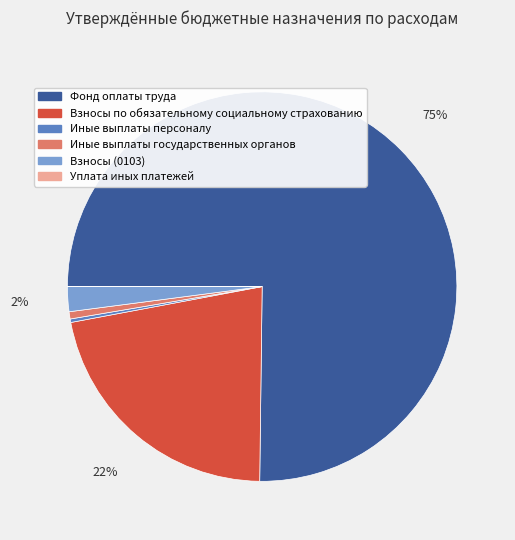

To the nearest percent, what is the difference between the largest and smallest slice percentages?

75%